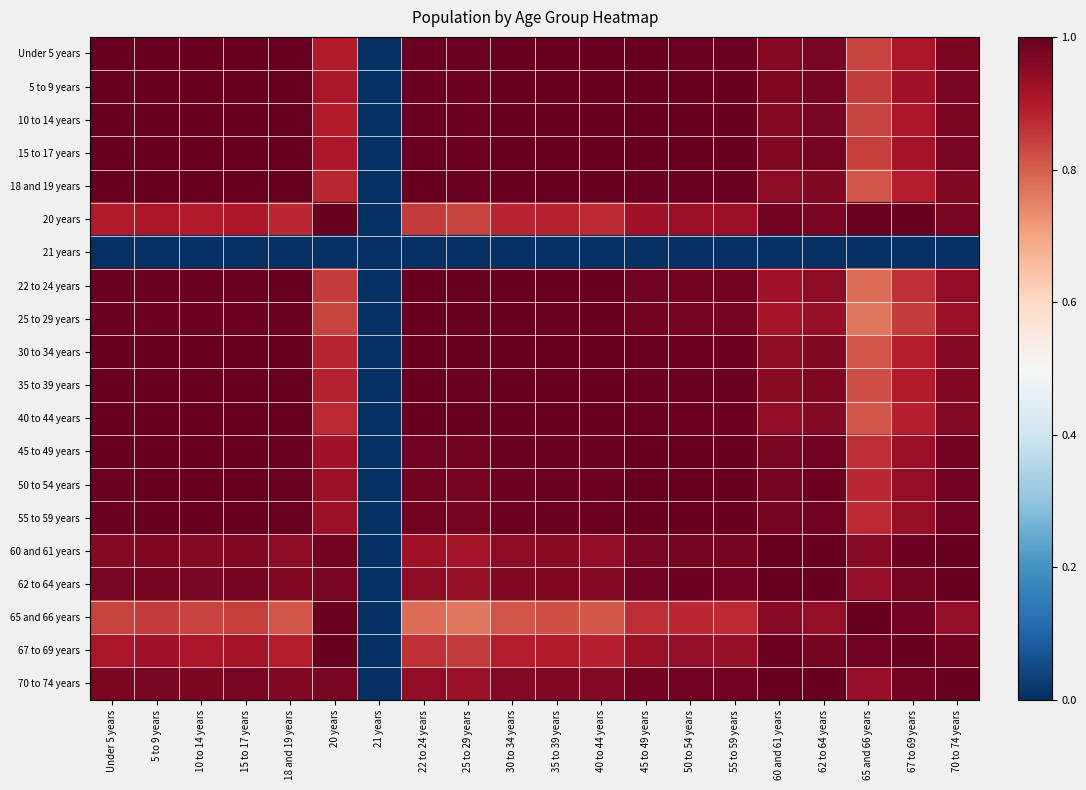

Which series has the largest total across all categories?

50 to 54 years